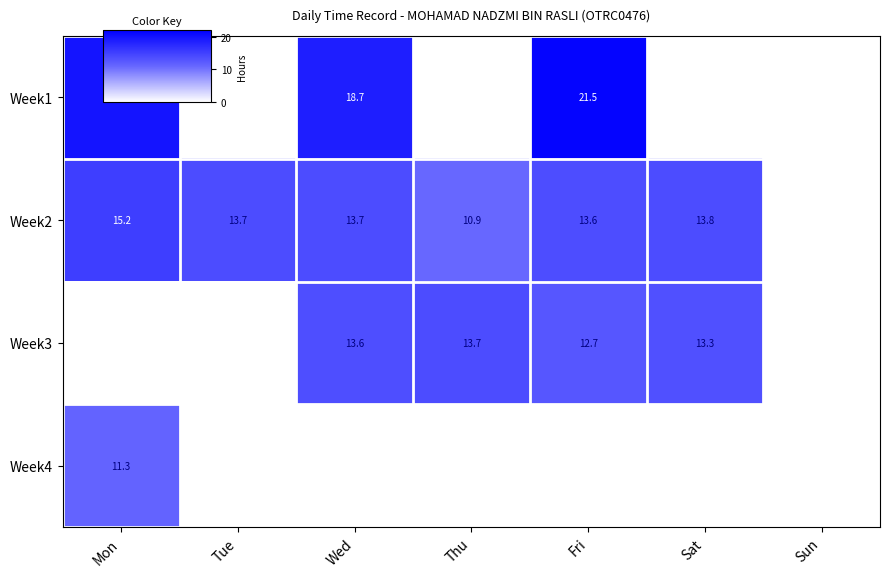

Is it true that Week3 equals 12.7 at Fri?

True